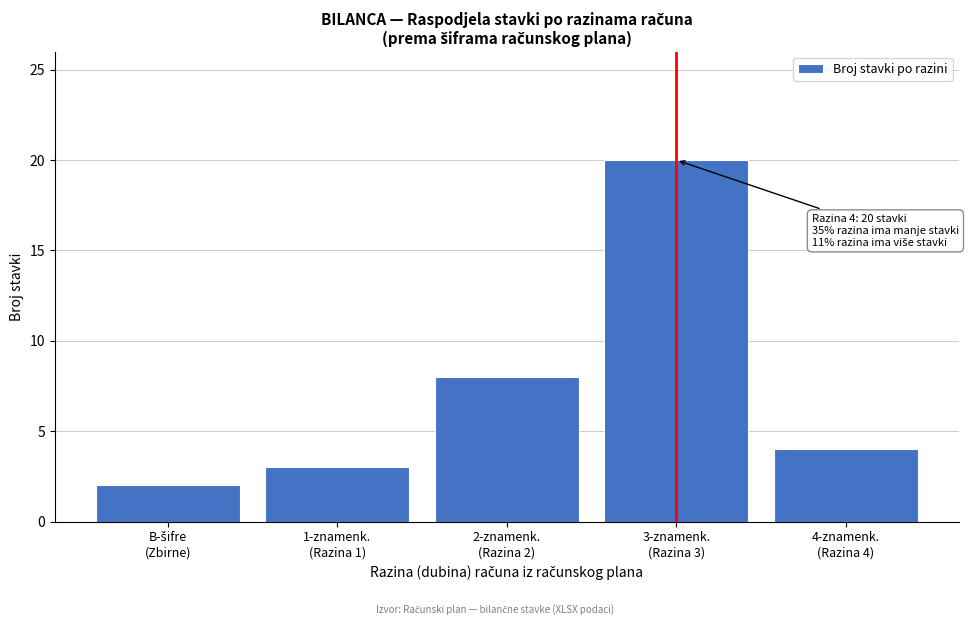

Reading left to right, transcribe all the data shown in this chart.

2	3	8	20	4